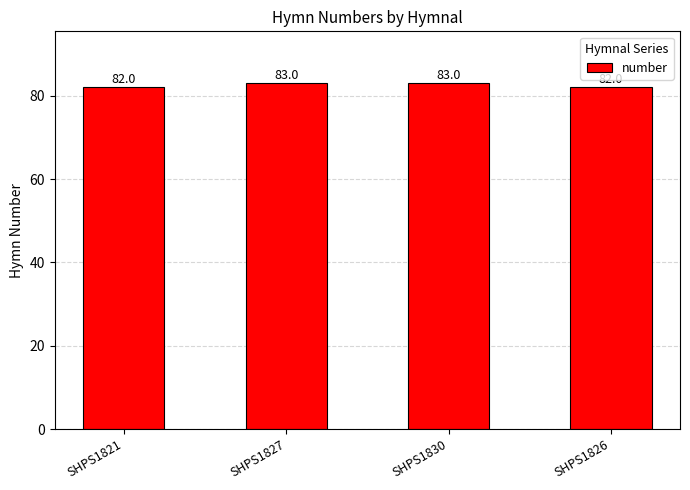

How many data points are less than 83?

2